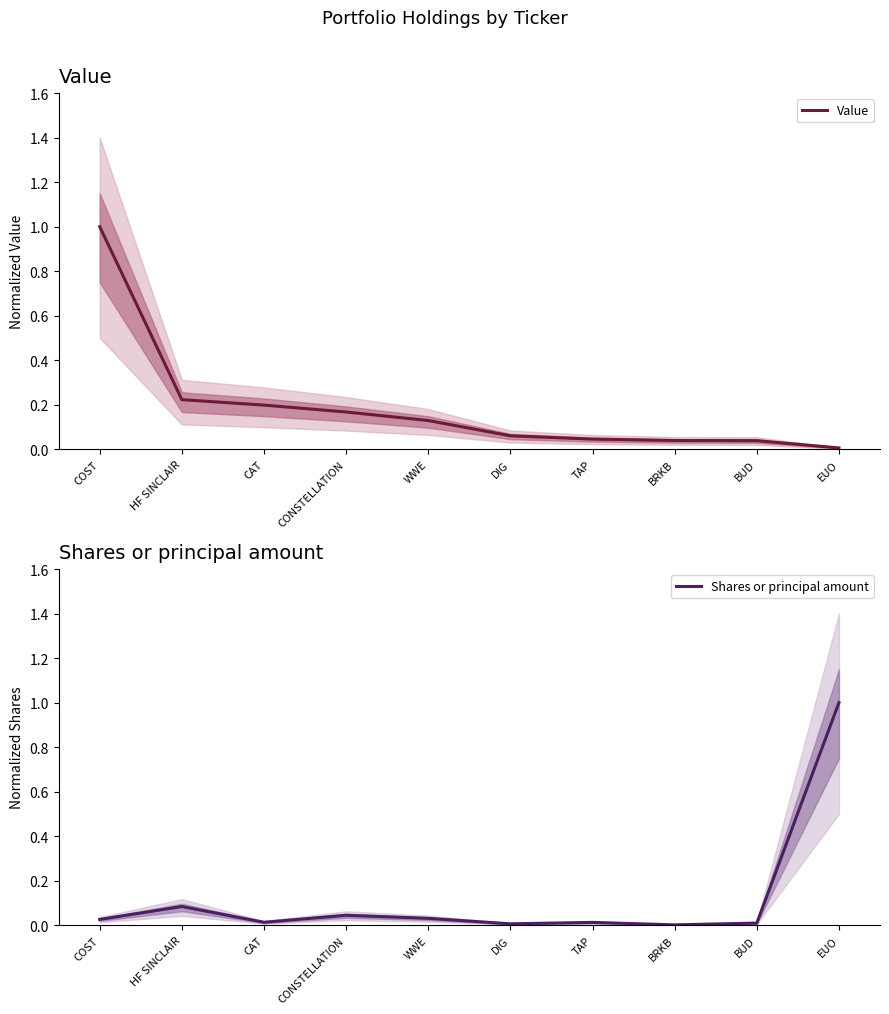

Where is Shares or principal amount nearest to the value 0?

BRKB